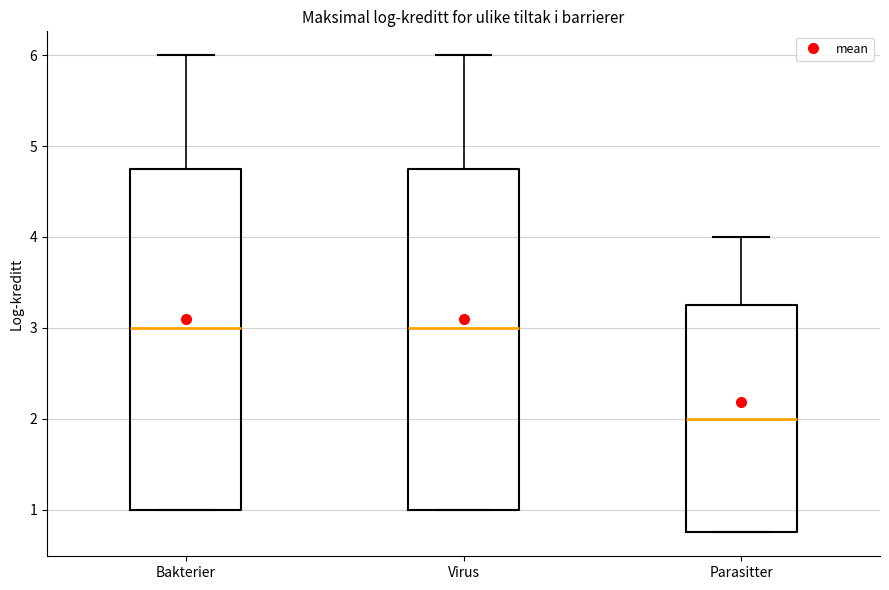

Reading left to right, transcribe this box plot: for each box, give where its median line is, the range the box spans, and where its two whiskers end, as read against the y-axis. The values are not printed on the chart, so give them approximately, as read against the axis.

Bakterier: median 3.0, box 1.0 to 4.8, whiskers 1.0 to 6.0
Virus: median 3.0, box 1.0 to 4.8, whiskers 1.0 to 6.0
Parasitter: median 2.0, box 0.8 to 3.3, whiskers 0.8 to 4.0